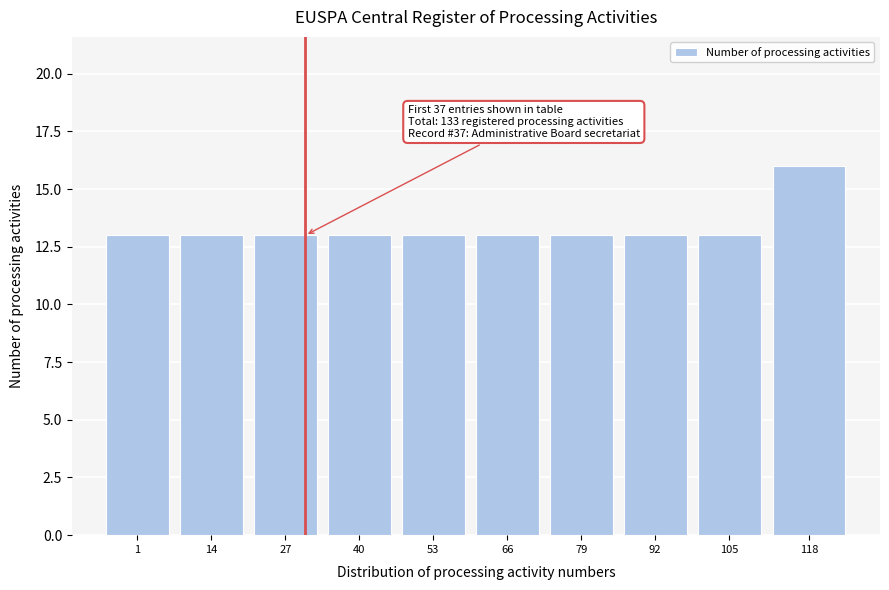

Reading left to right, list all the values displayed in this chart.

13	13	13	13	13	13	13	13	13	16